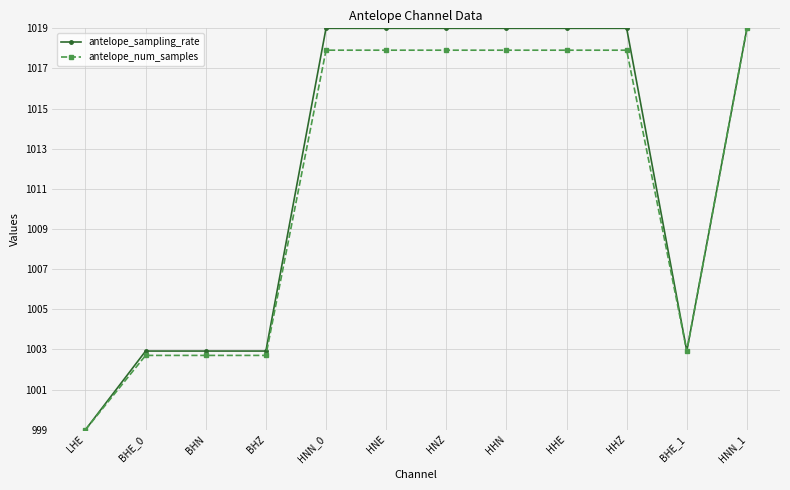

How many values in the antelope_sampling_rate series are below 1019?

5